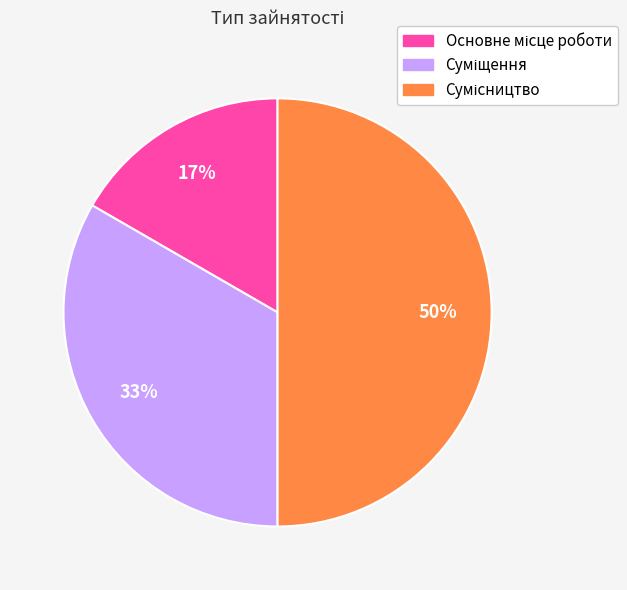

To the nearest percent, what is the difference between the largest and smallest slice percentages?

33%